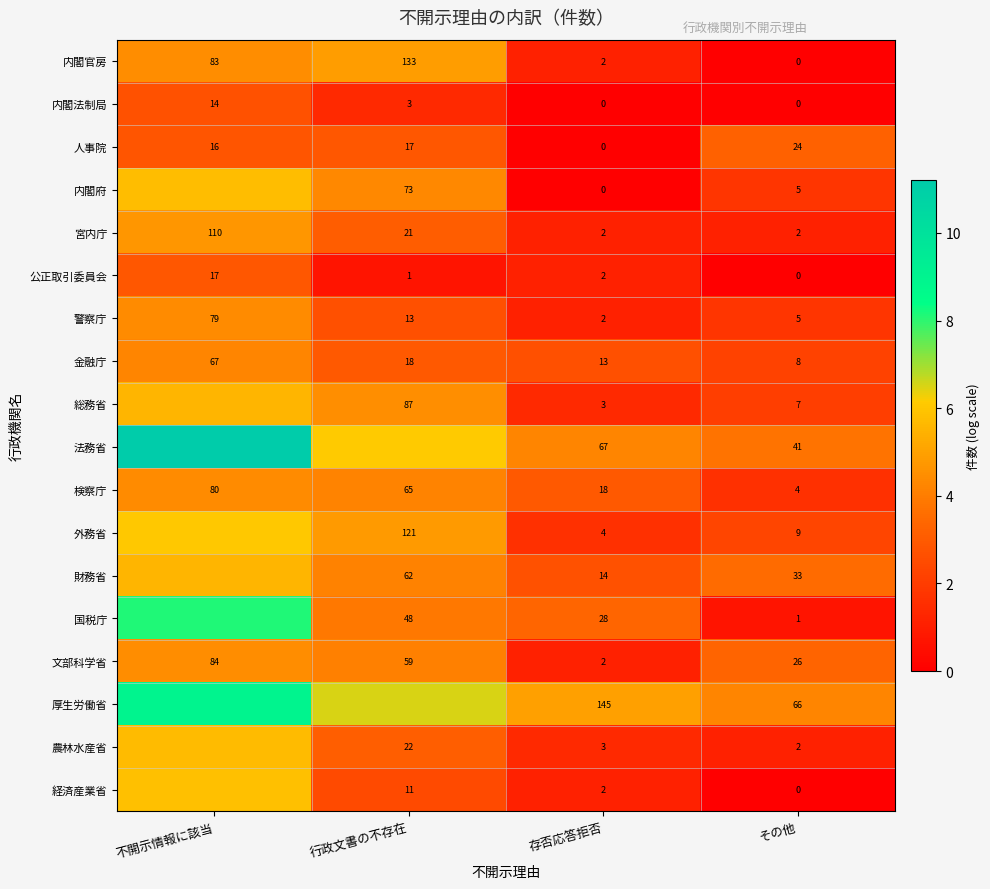

Where does the 検察庁 series first go above 65?

不開示情報に該当